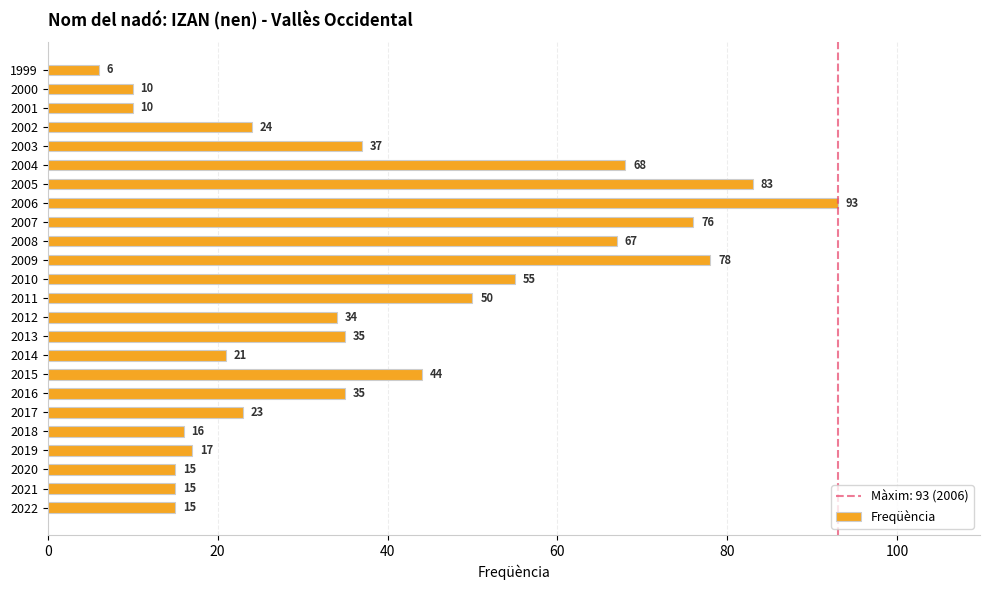

Which has a higher value, 2008 or 2003?

2008